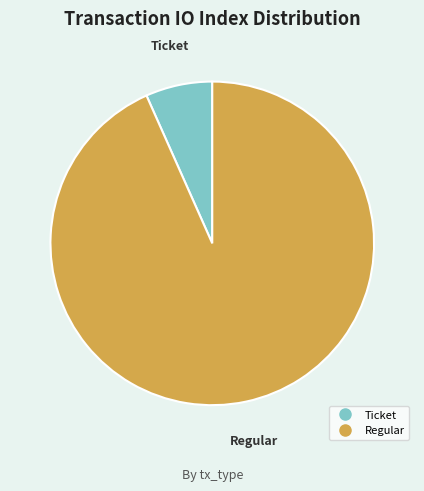

Which slice represents more than half of the pie?

Regular